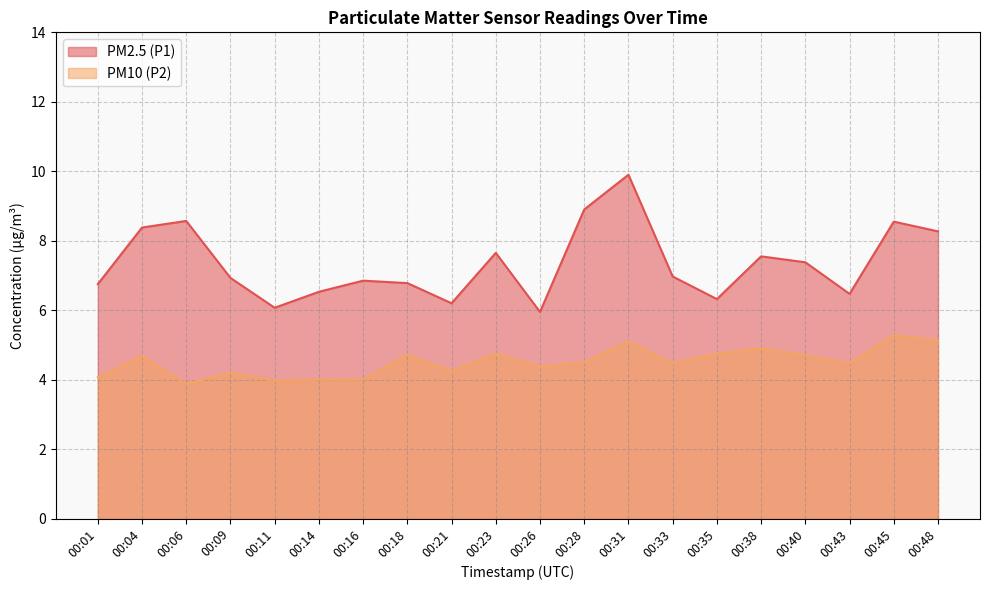

What are all the series names shown in the legend?

PM2.5 (P1), PM10 (P2)